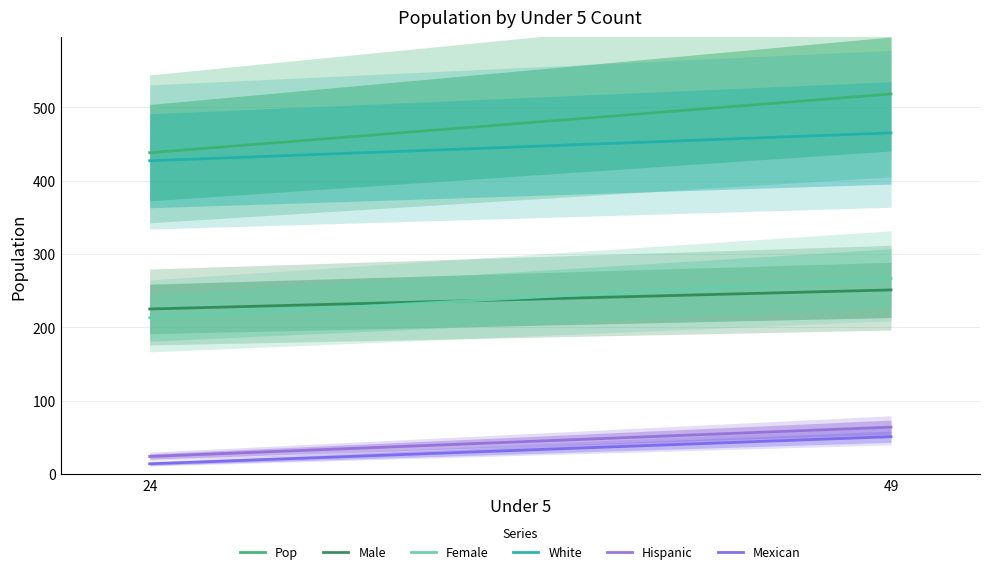

What is the sum of all Female values?

480